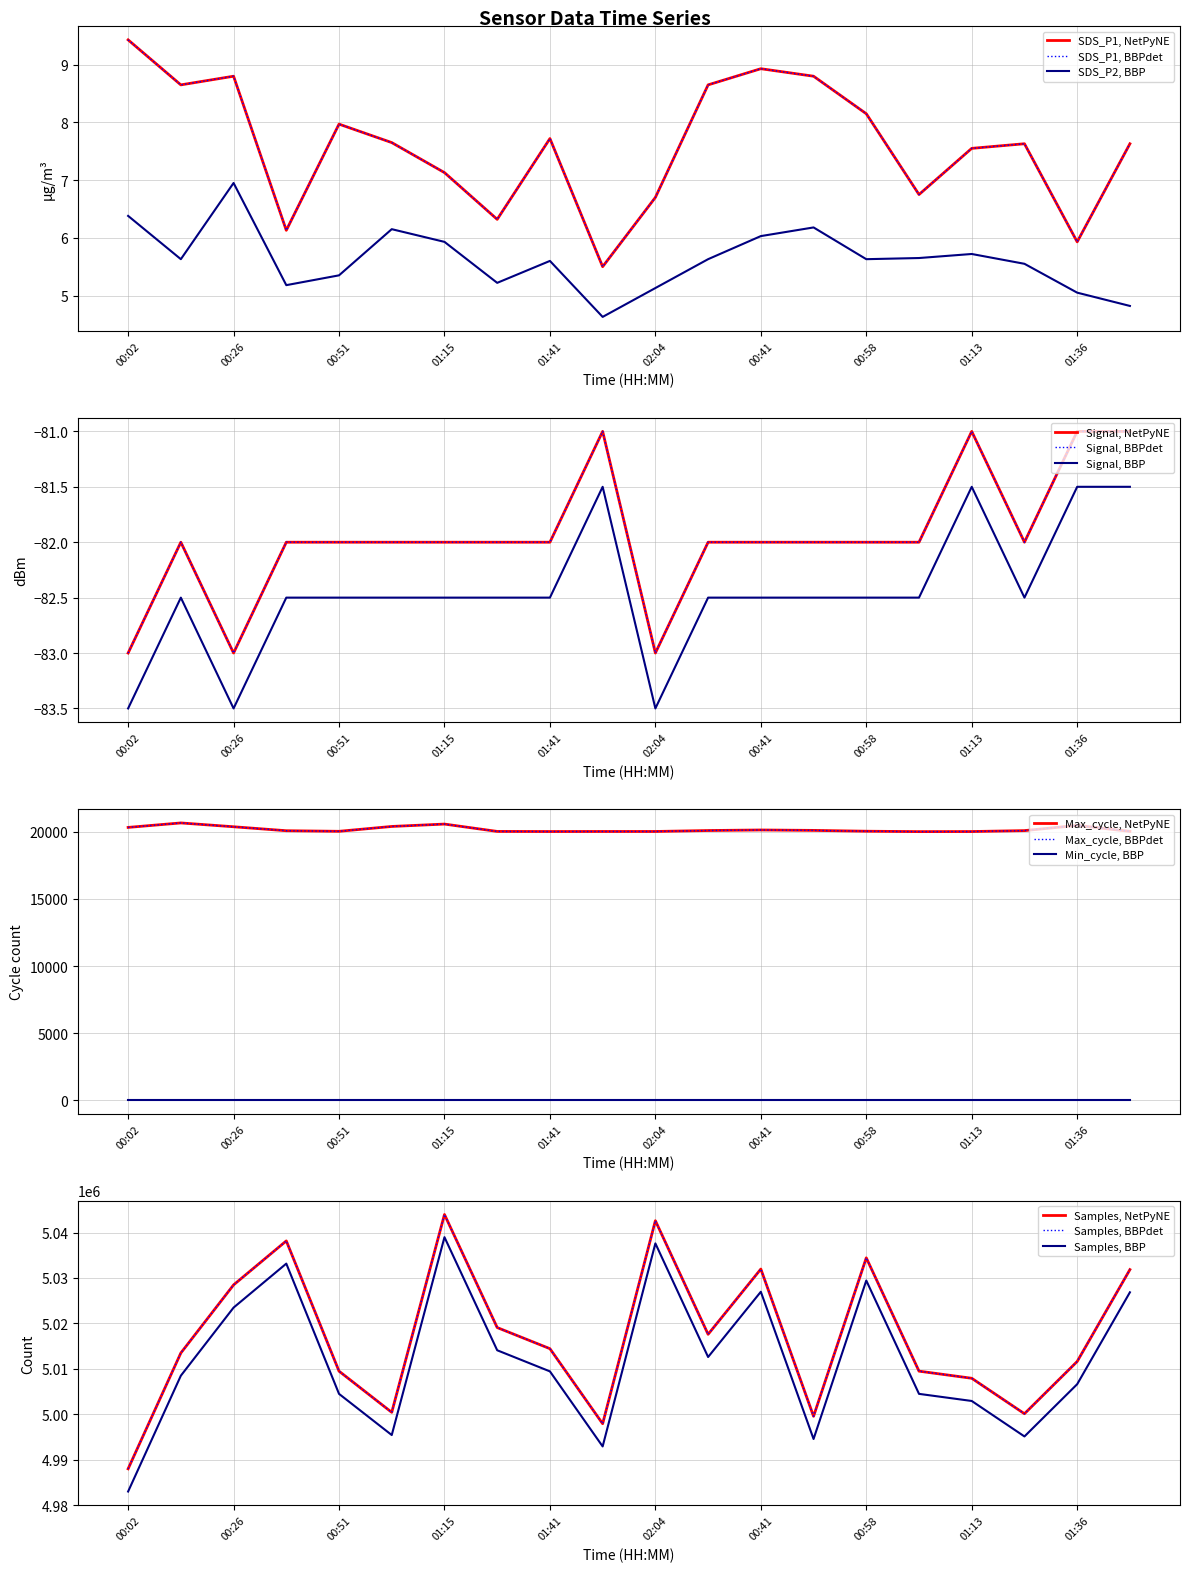

What is the sum of the SDS_P1 values at 01:29 and 02:04?

13.0